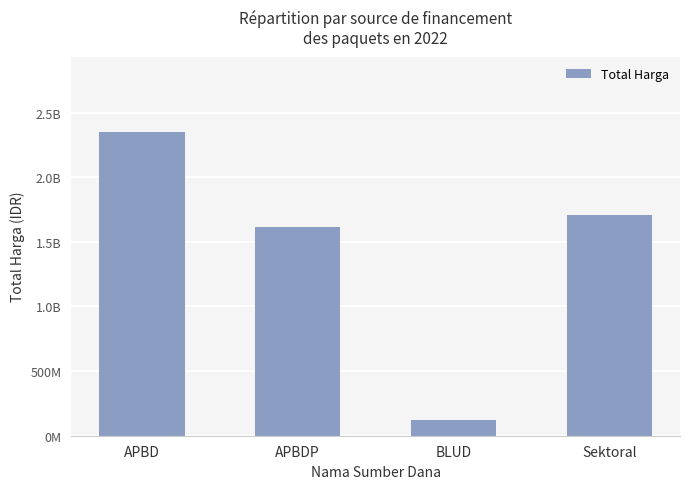

How many values are below 1703948175?

2